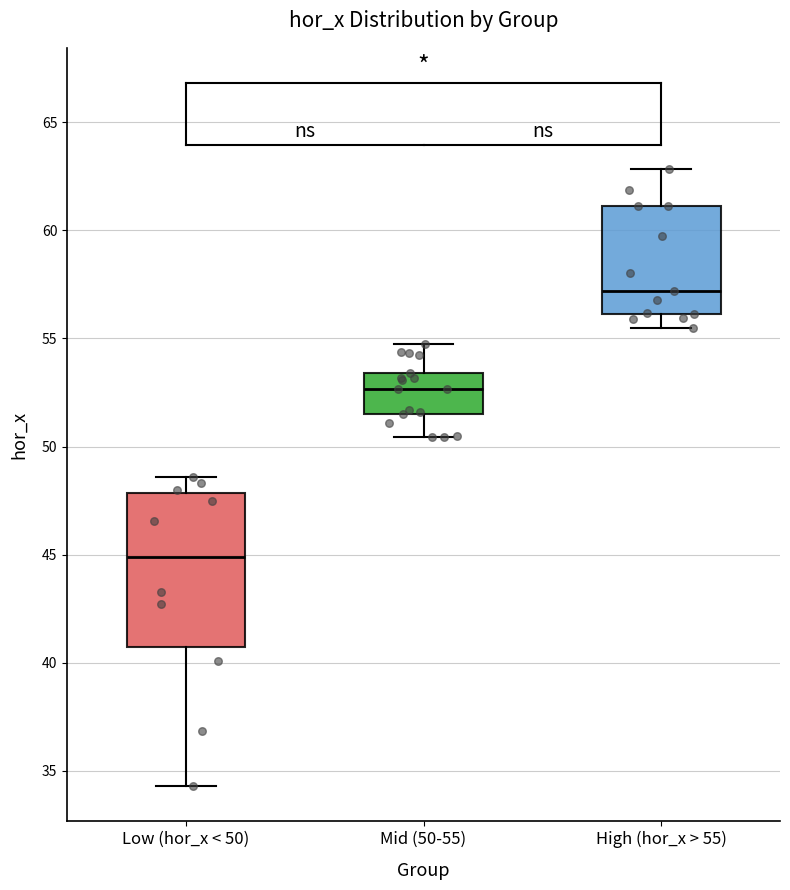

Where does the lower whisker of the box for High (hor_x > 55) end on the y-axis? The values are not printed on the chart, so give them approximately, as read against the axis.

55.5